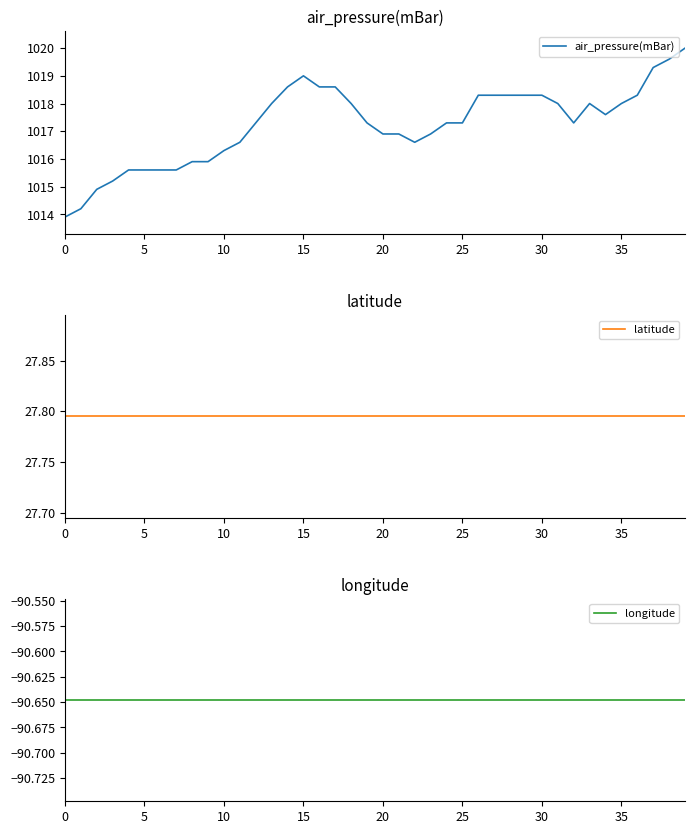

The value of air_pressure(mBar) at 10 is 528.2. True or false?

False